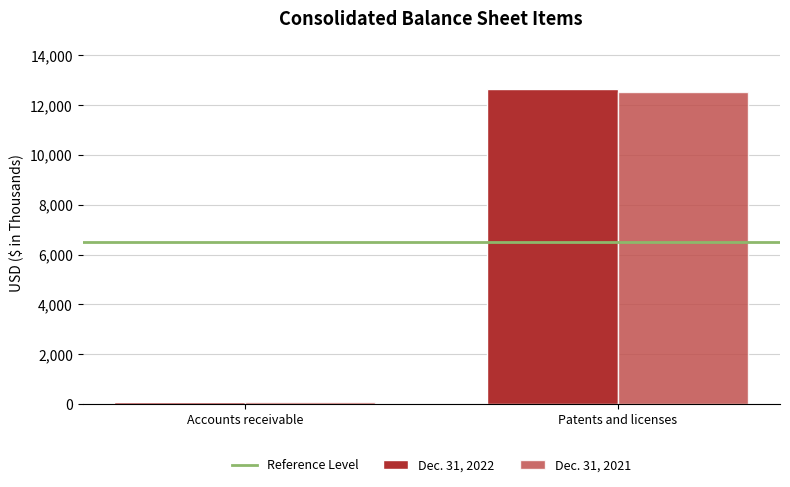

List the series in order of their overall mean, highest first.

Dec. 31, 2022, Dec. 31, 2021